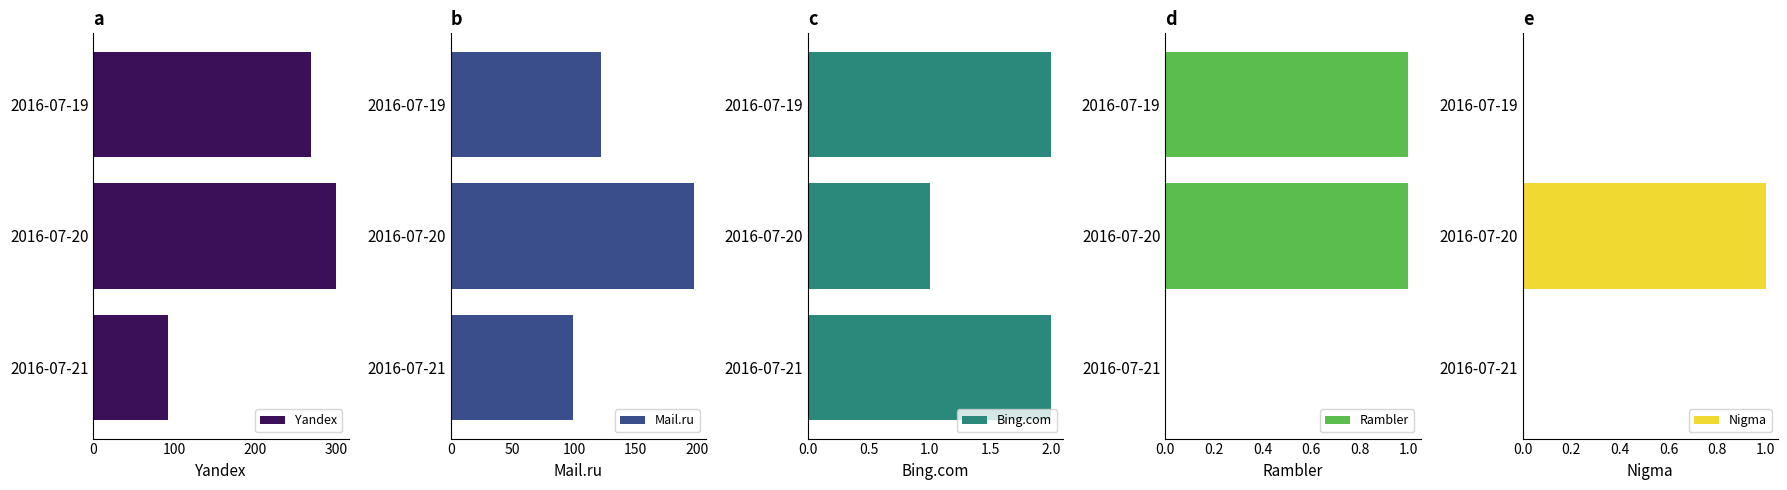

The Mail.ru series shows 197 at 2016-07-20. True or false?

True